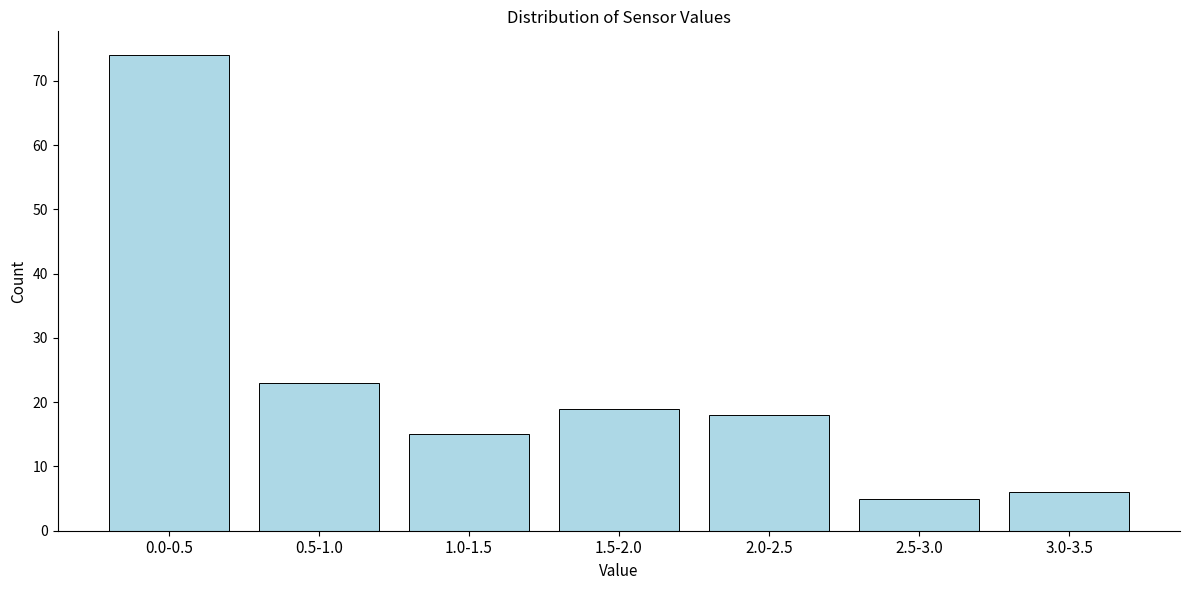

Reading left to right, list all the values displayed in this chart.

0.0-0.5=74	0.5-1.0=23	1.0-1.5=15	1.5-2.0=19	2.0-2.5=18	2.5-3.0=5	3.0-3.5=6